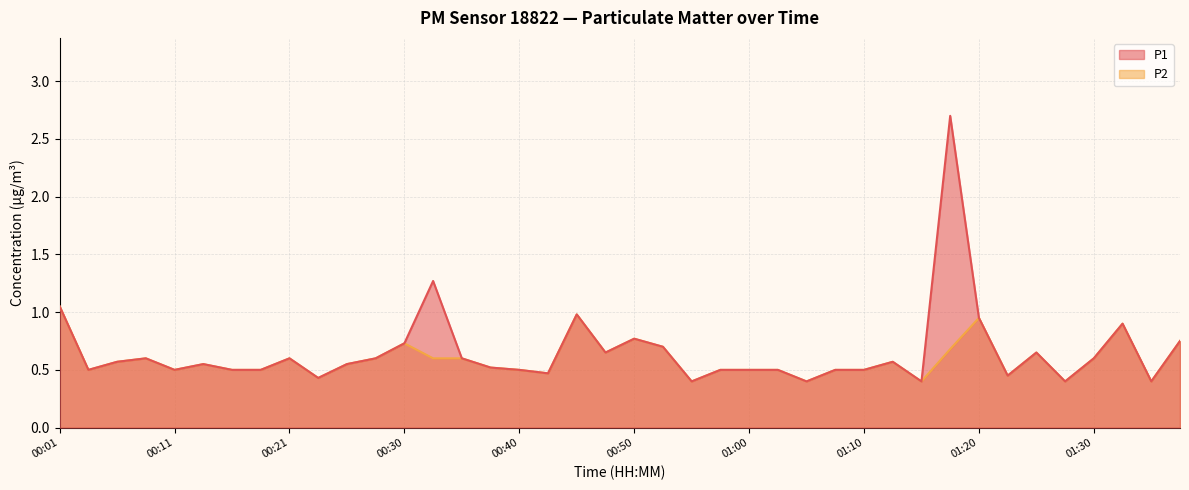

True or false: P2 and P1 intersect in this chart.

False